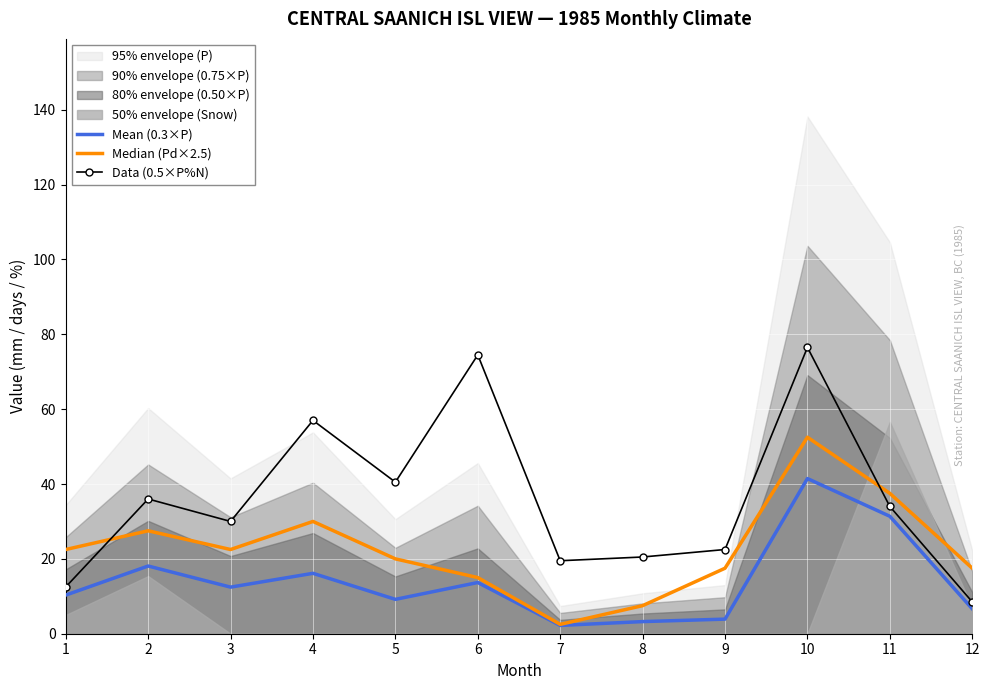

Rank the series at 7 from lowest to highest value.

Mean (0.3×P), Median (Pd×2.5), Data (0.5×P%N)